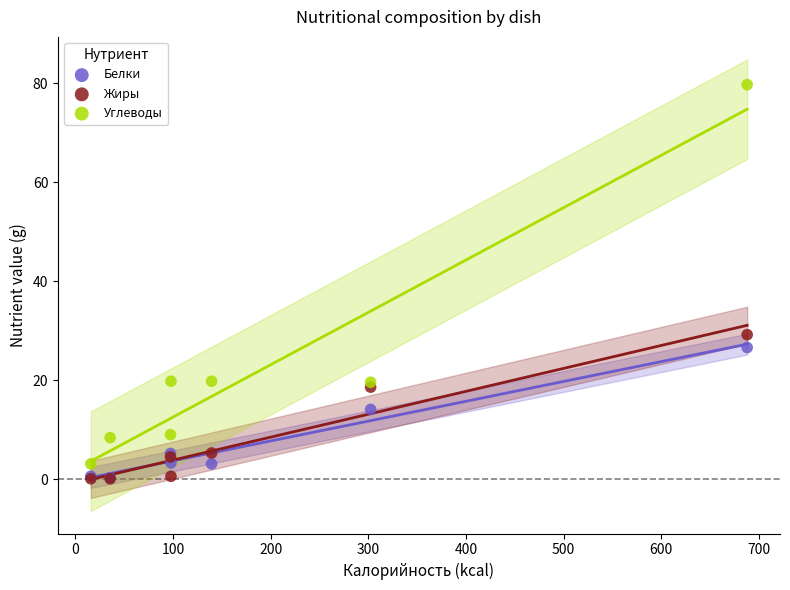

In the Белки series, what Y value is closest to 13?

14.1